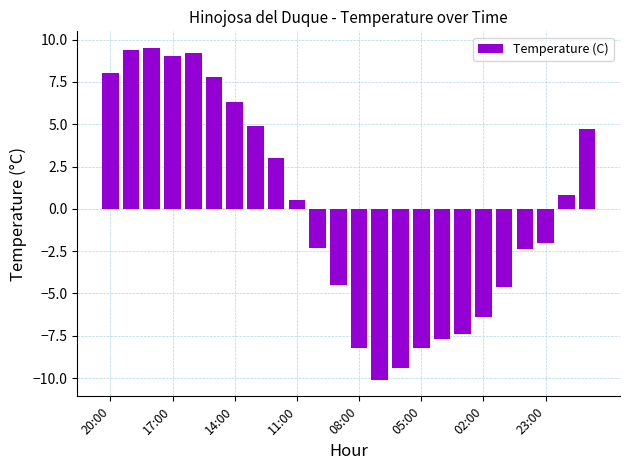

Does the chart contain any negative values?

Yes